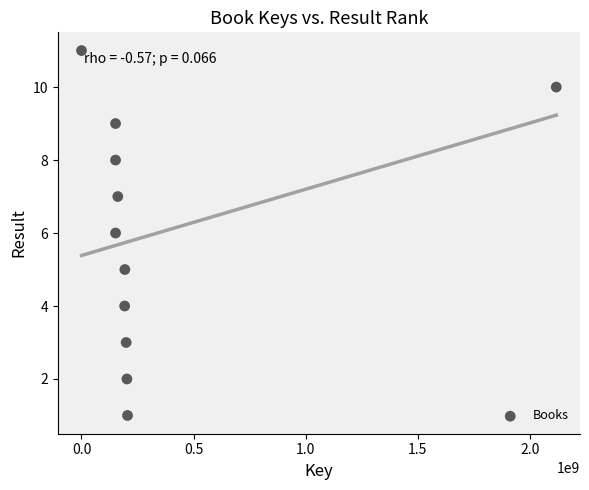

What is the average Y value?

6